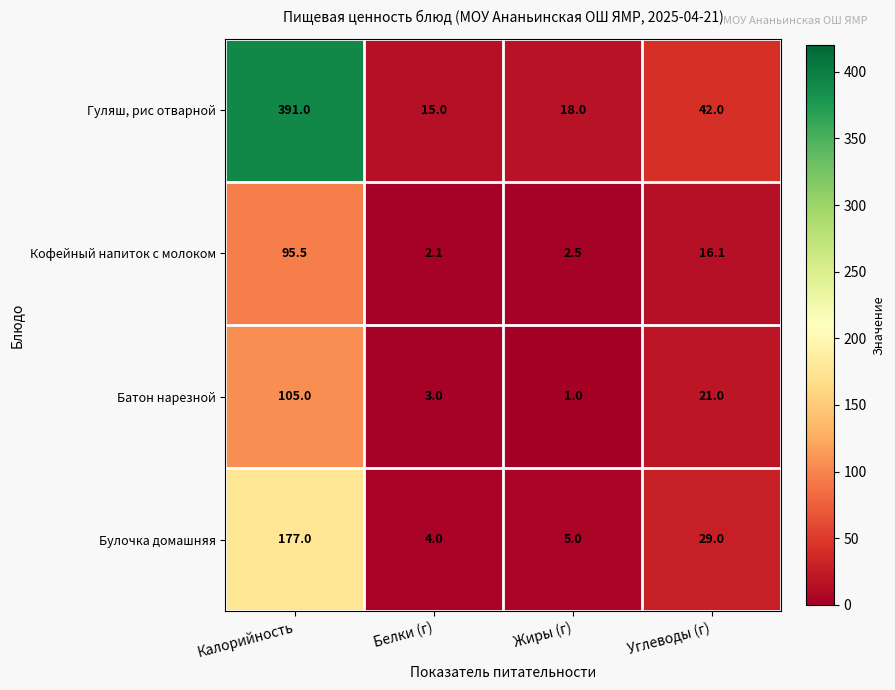

Which series has the largest total across all categories?

Гуляш, рис отварной